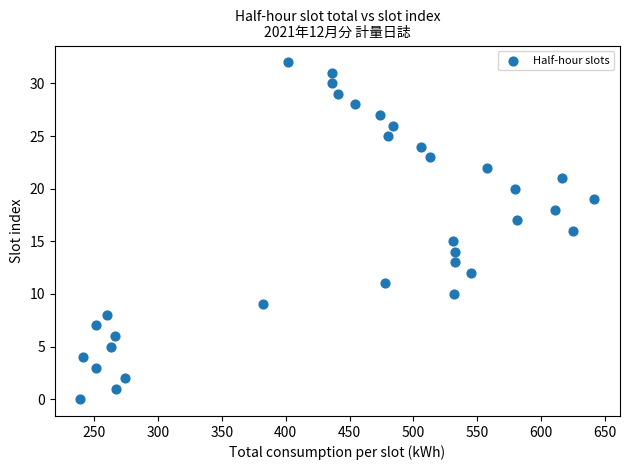

What is the range of X values (max minus min)?

403